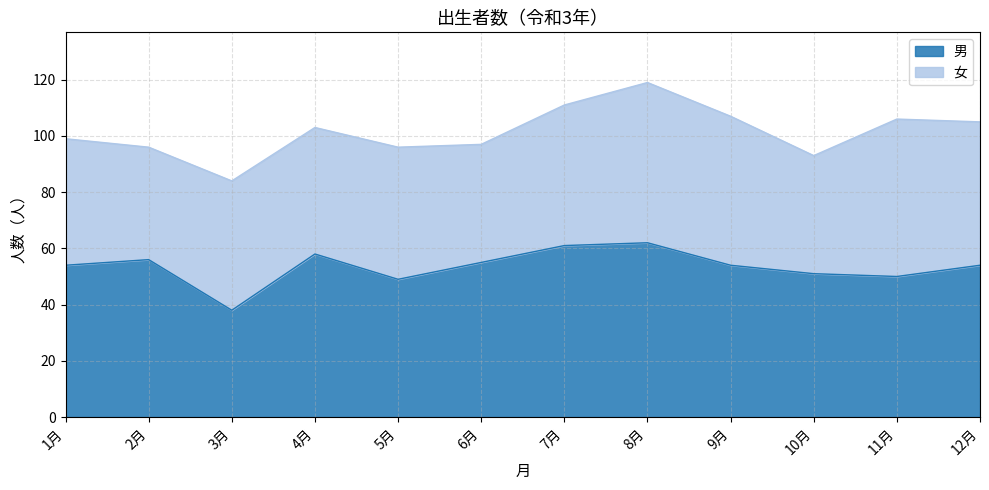

Approximately how many times larger is the value at 10月 compared to 4月?

0.9